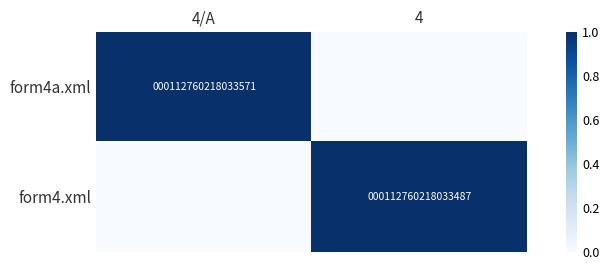

How many distinct data groups are displayed?

2